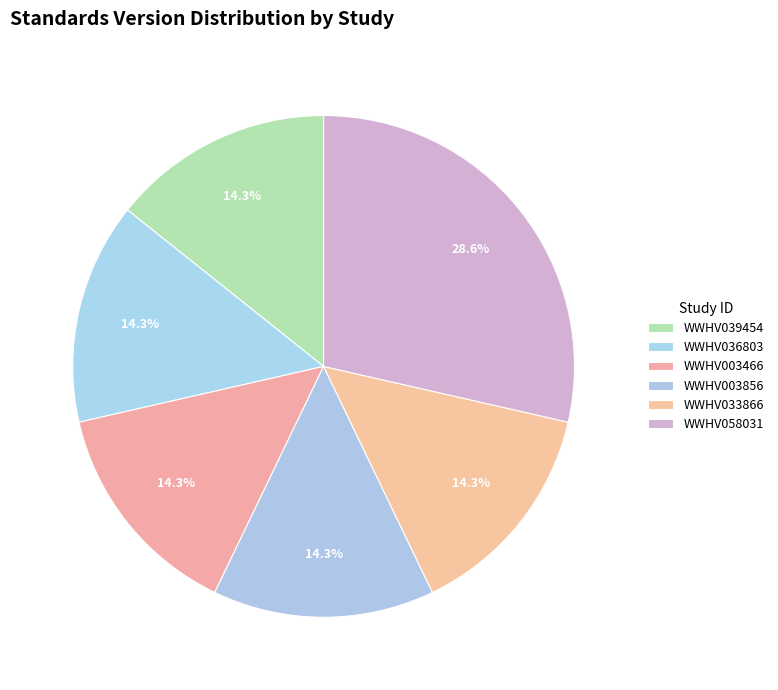

Count the number of slices in the pie.

6